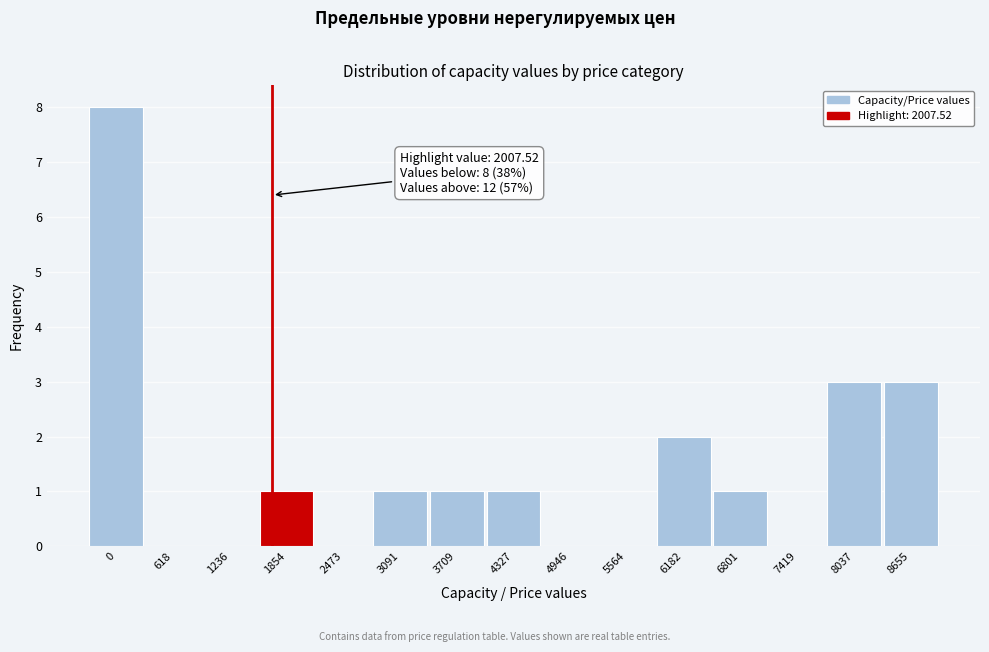

Reading left to right, what are all the values shown in this chart?

0=8	618=0	1236=0	1854=1	2473=0	3091=1	3709=1	4327=1	4946=0	5564=0	6182=2	6801=1	7419=0	8037=3	8655=3